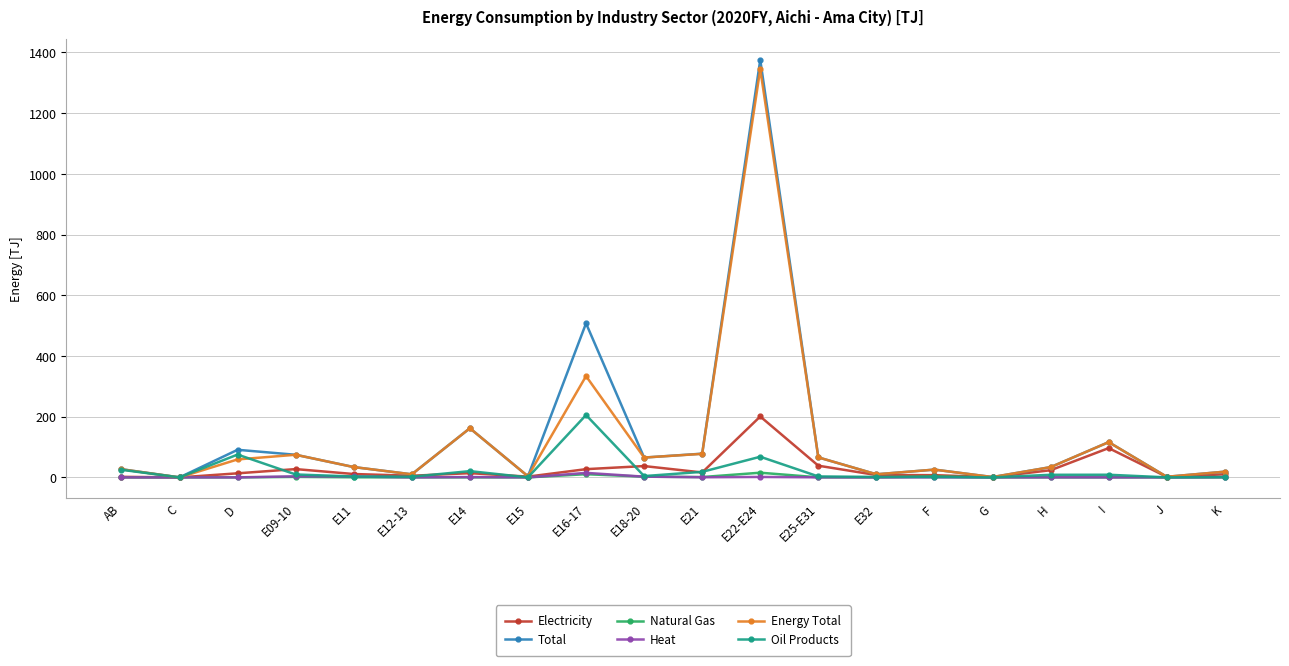

The value of Electricity at C is 124.5. True or false?

False